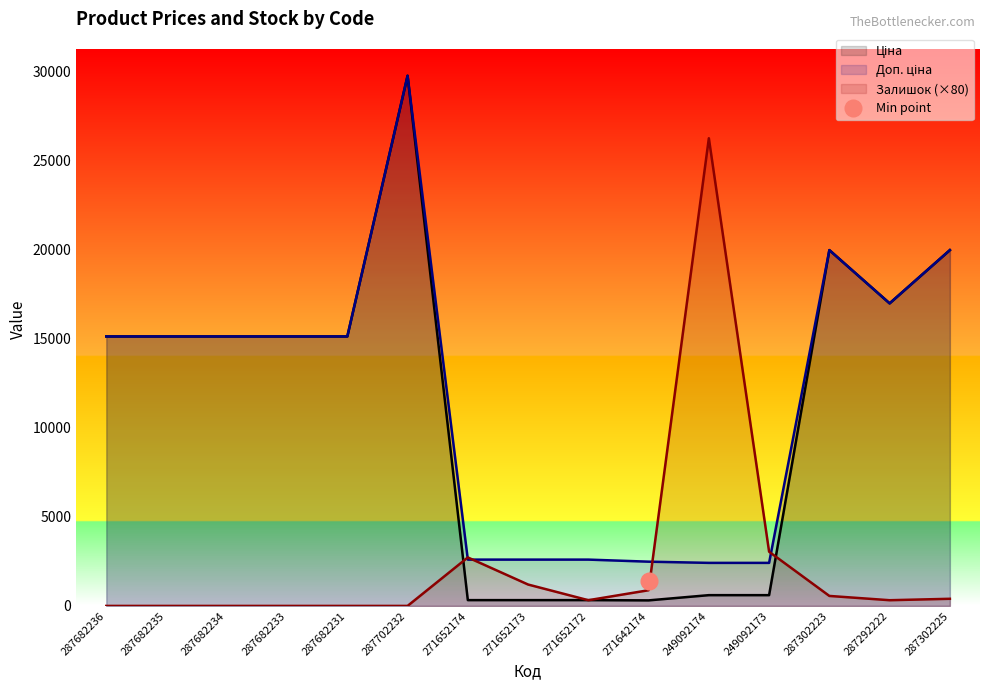

How many lines are shown in the chart?

3